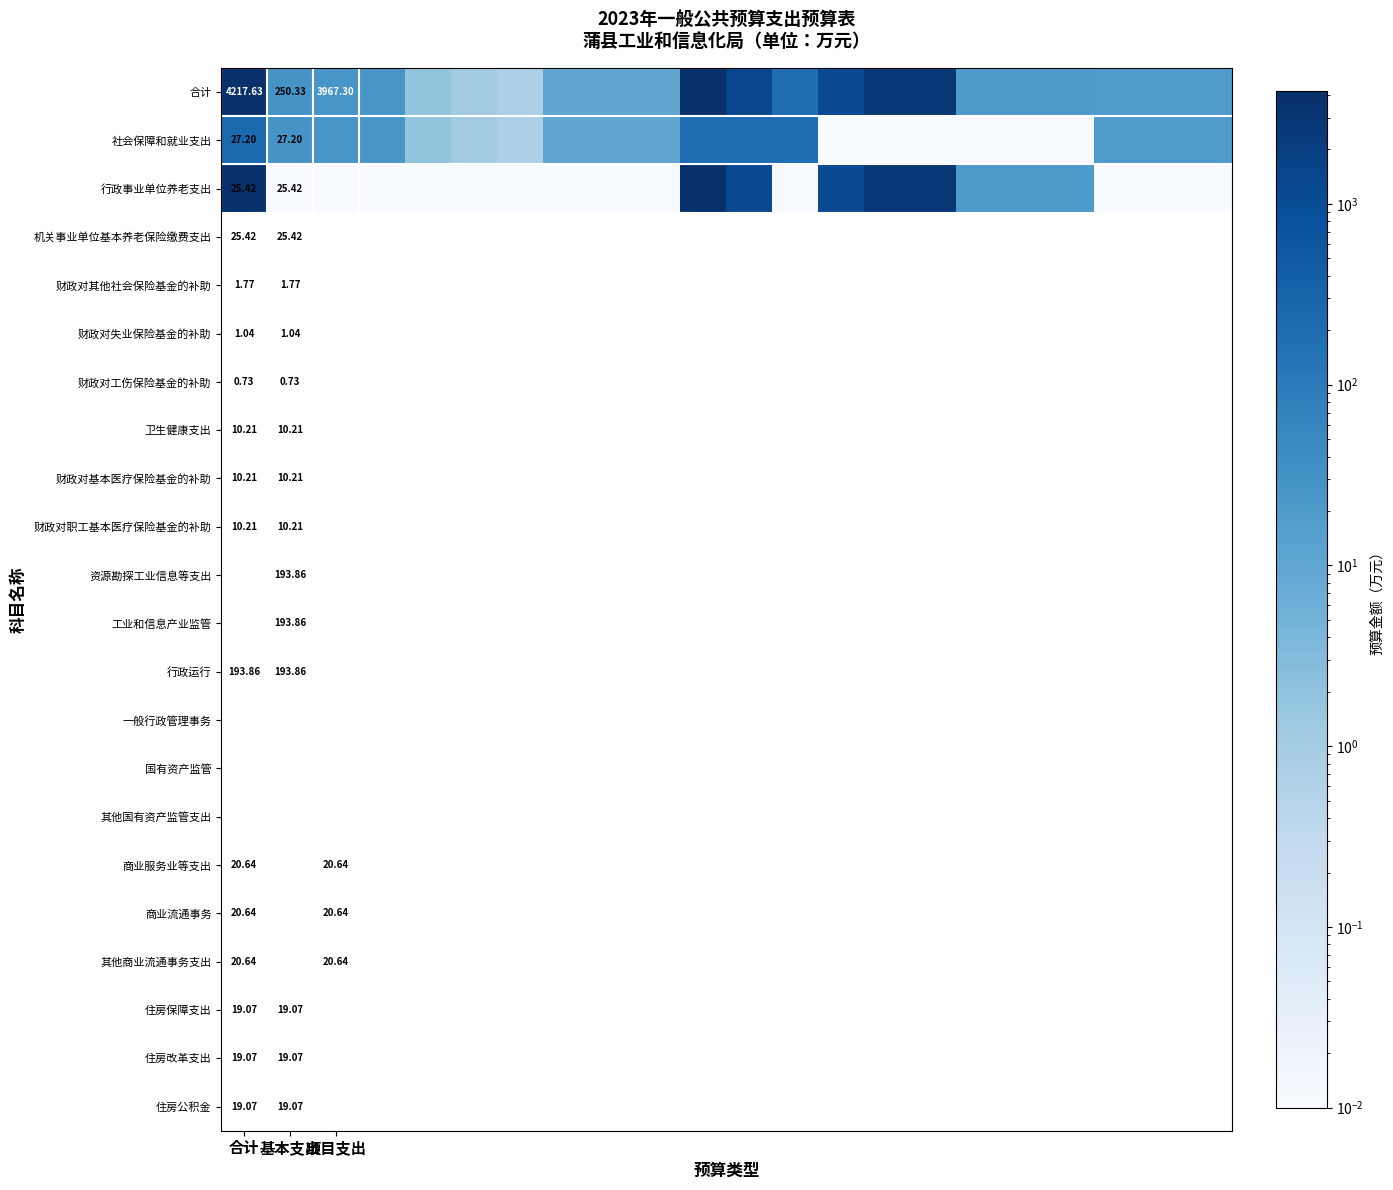

Which has a higher value, 12 or 10?

10